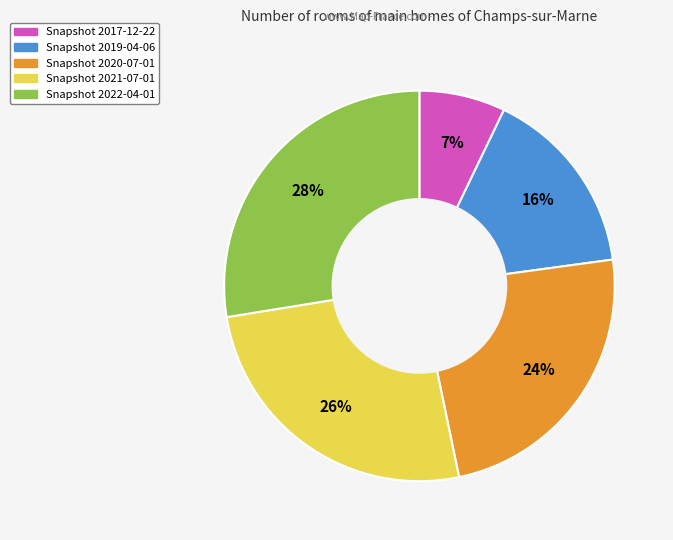

To the nearest percent, what is the average slice percentage?

20%